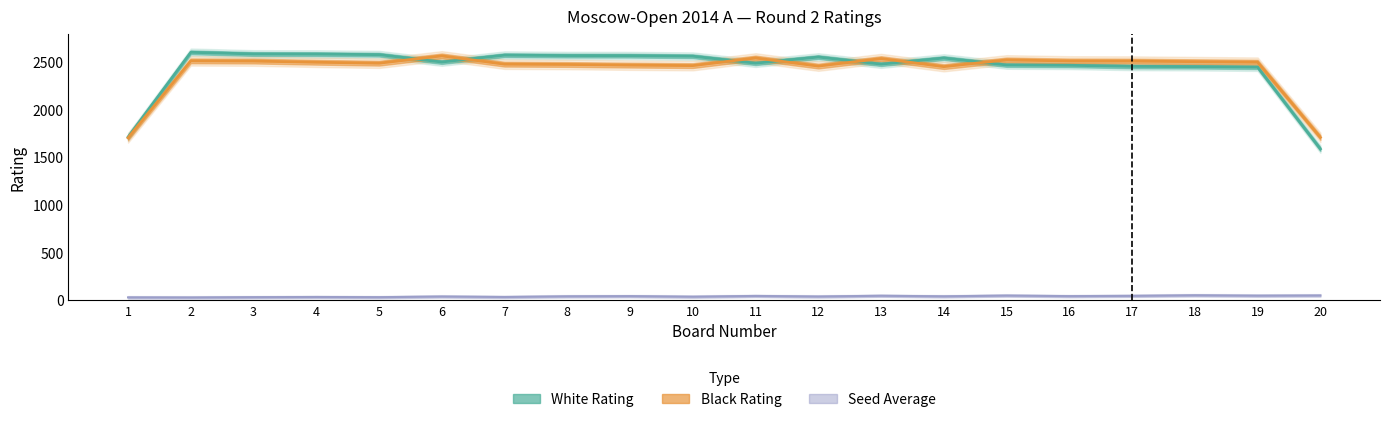

Between 3 and 4, which is larger?

3